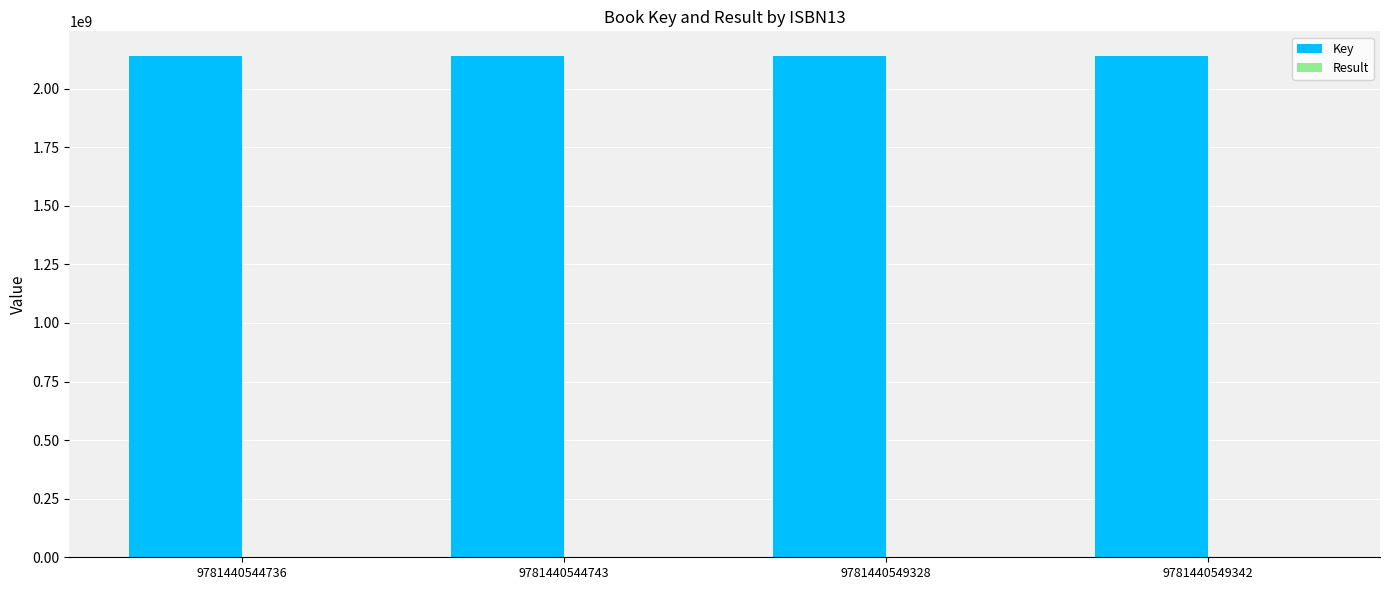

Which series has the largest total across all categories?

Key